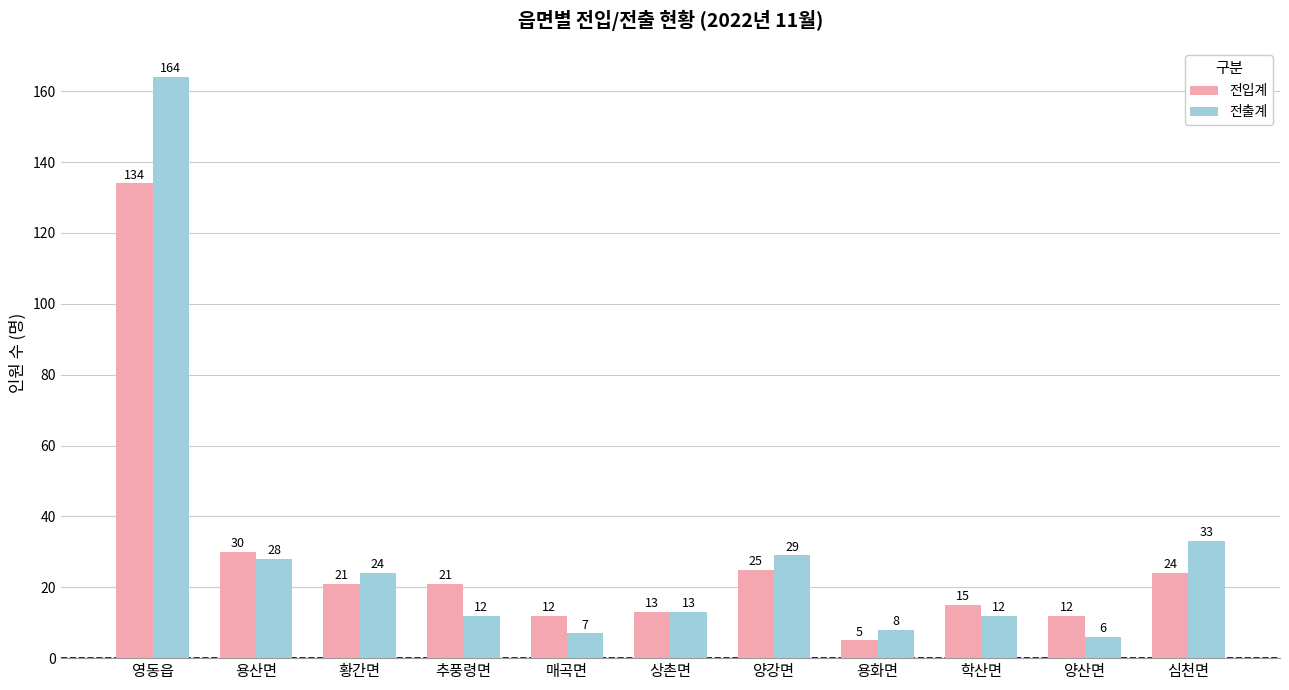

Which series has the widest spread of values?

전출계